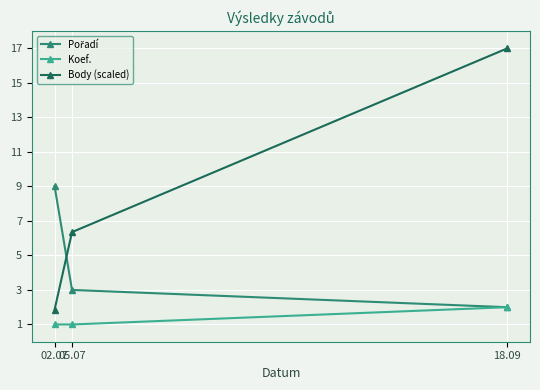

What is the total value across all series at 05.07?

10.4